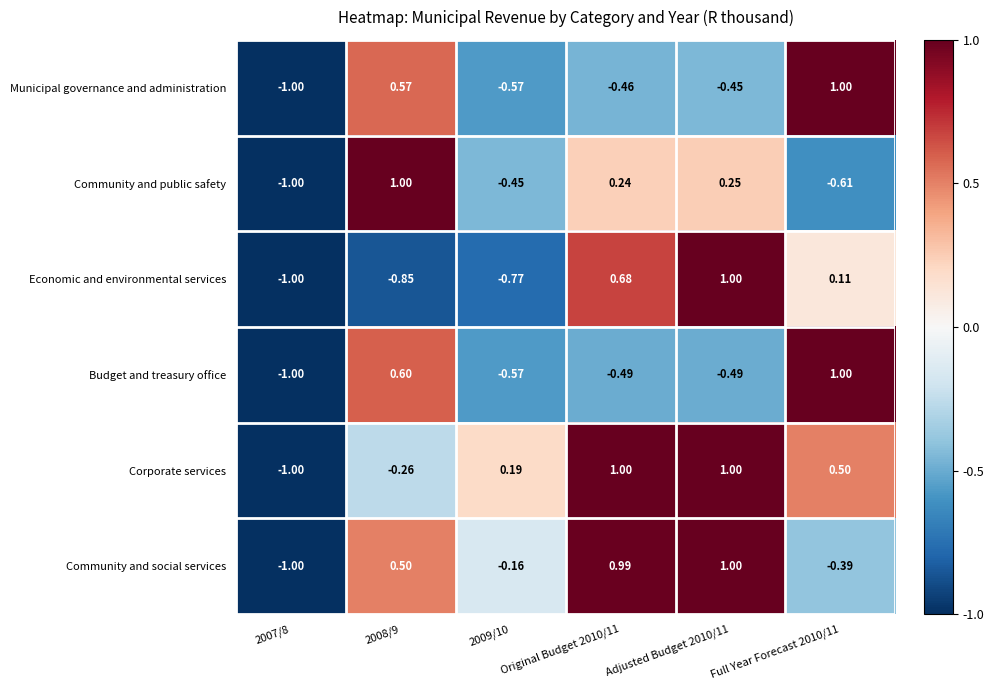

Between 2008/9 and Adjusted Budget 2010/11, which series saw the biggest shift?

Economic and environmental services